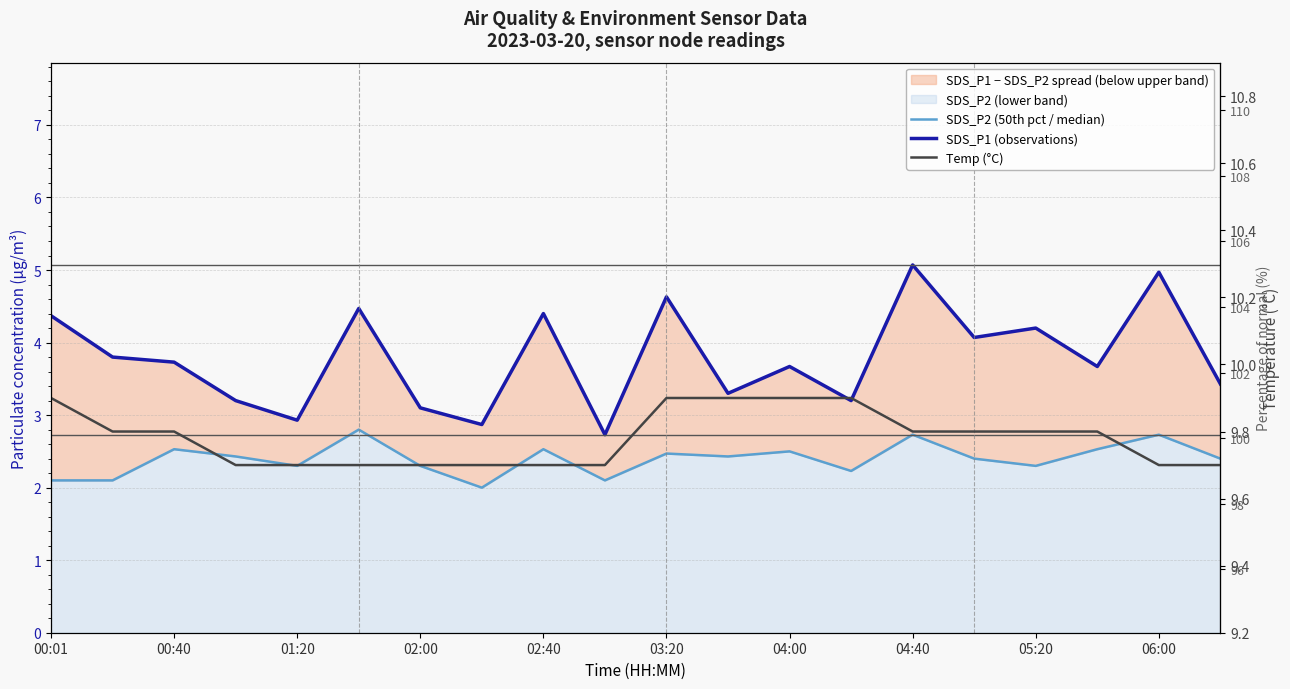

What is the sum of all SDS_P1 (observations) values?

75.8